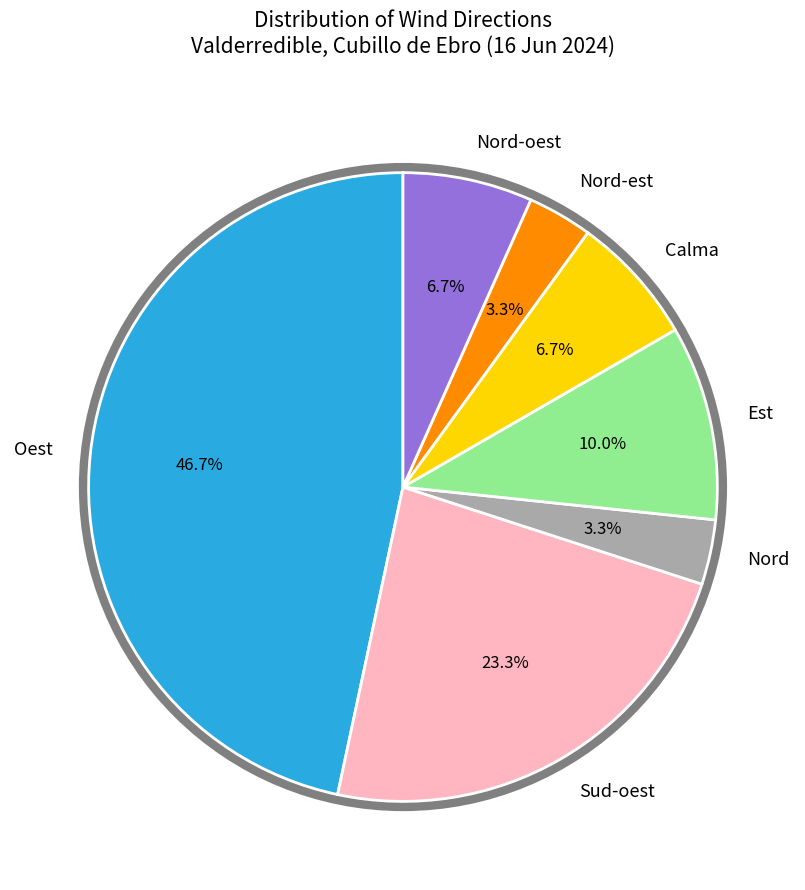

Is there any slice that represents more than half of the pie?

No